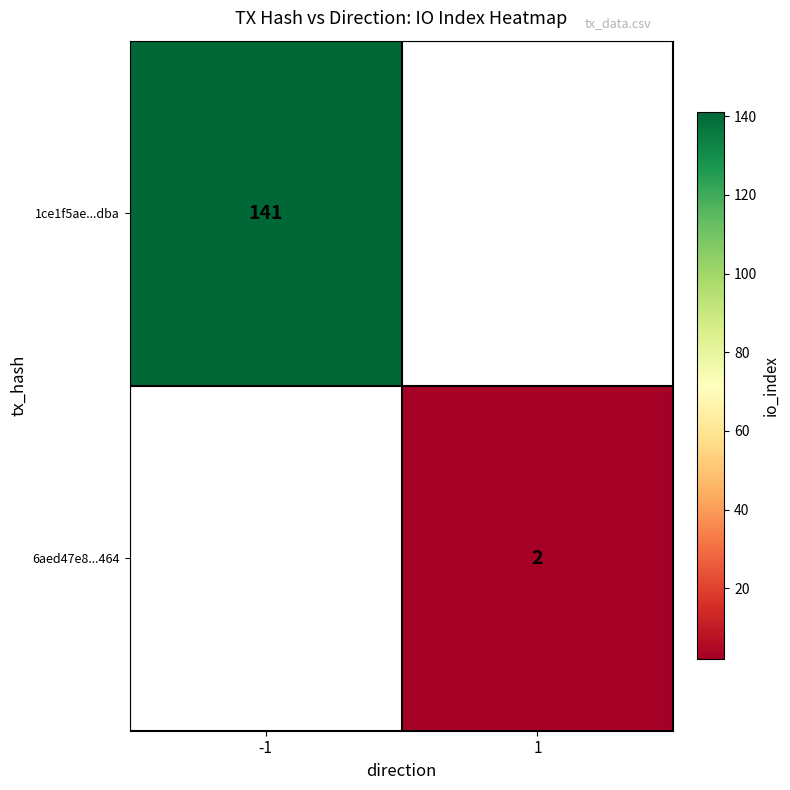

The 6aed47e8...464 series shows 1 at 1. True or false?

False